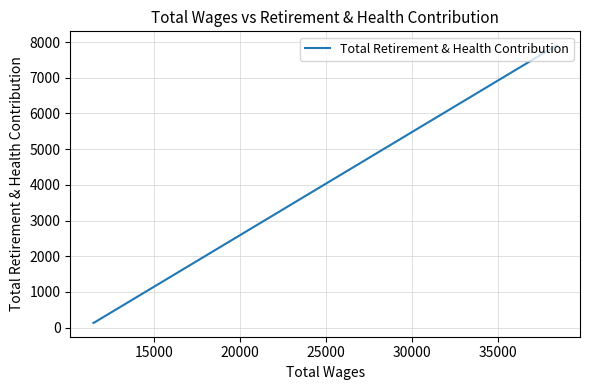

Does the chart have visible grid lines?

Yes